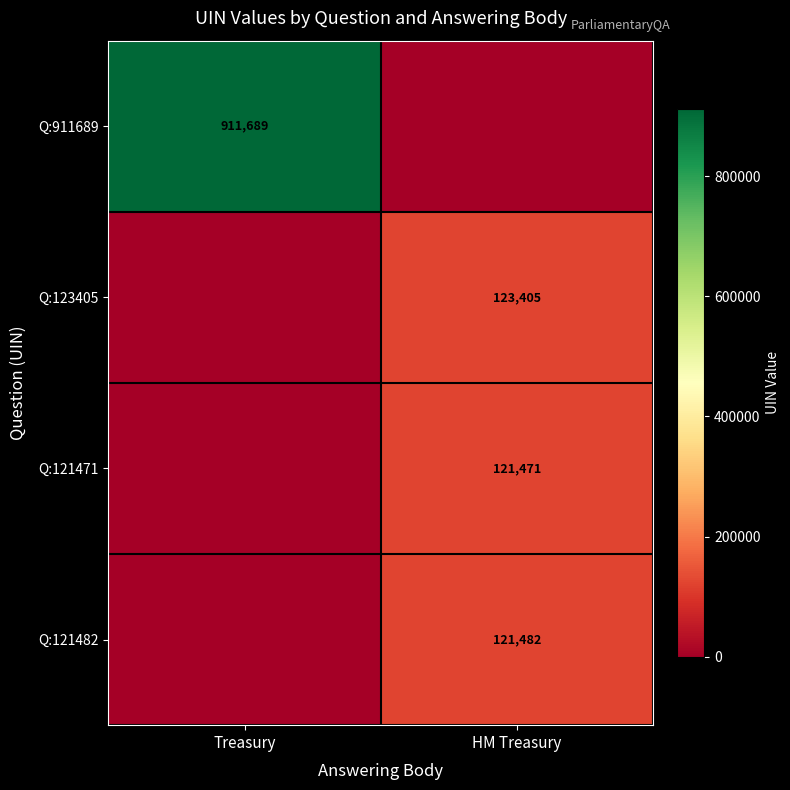

Is the value of Q:123405 at HM Treasury greater than the value of Q:121482 at HM Treasury?

Yes